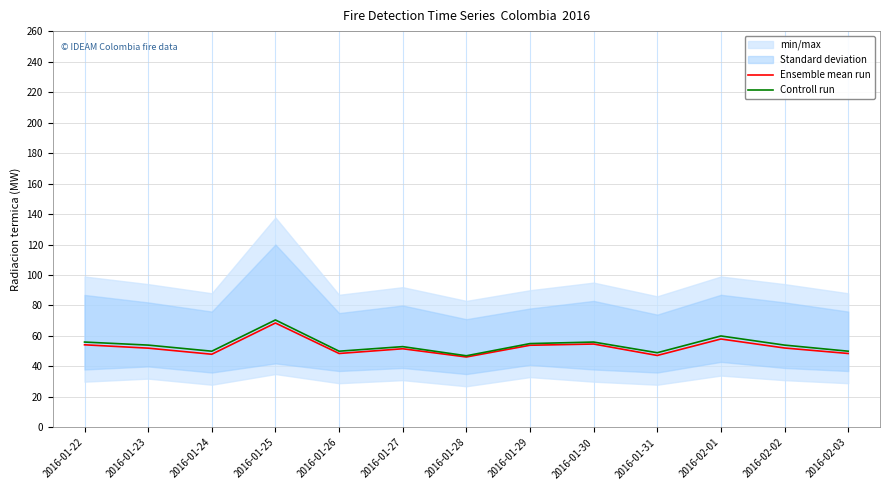

Is it true that Controll run equals 56.0 at 2016-01-30?

True